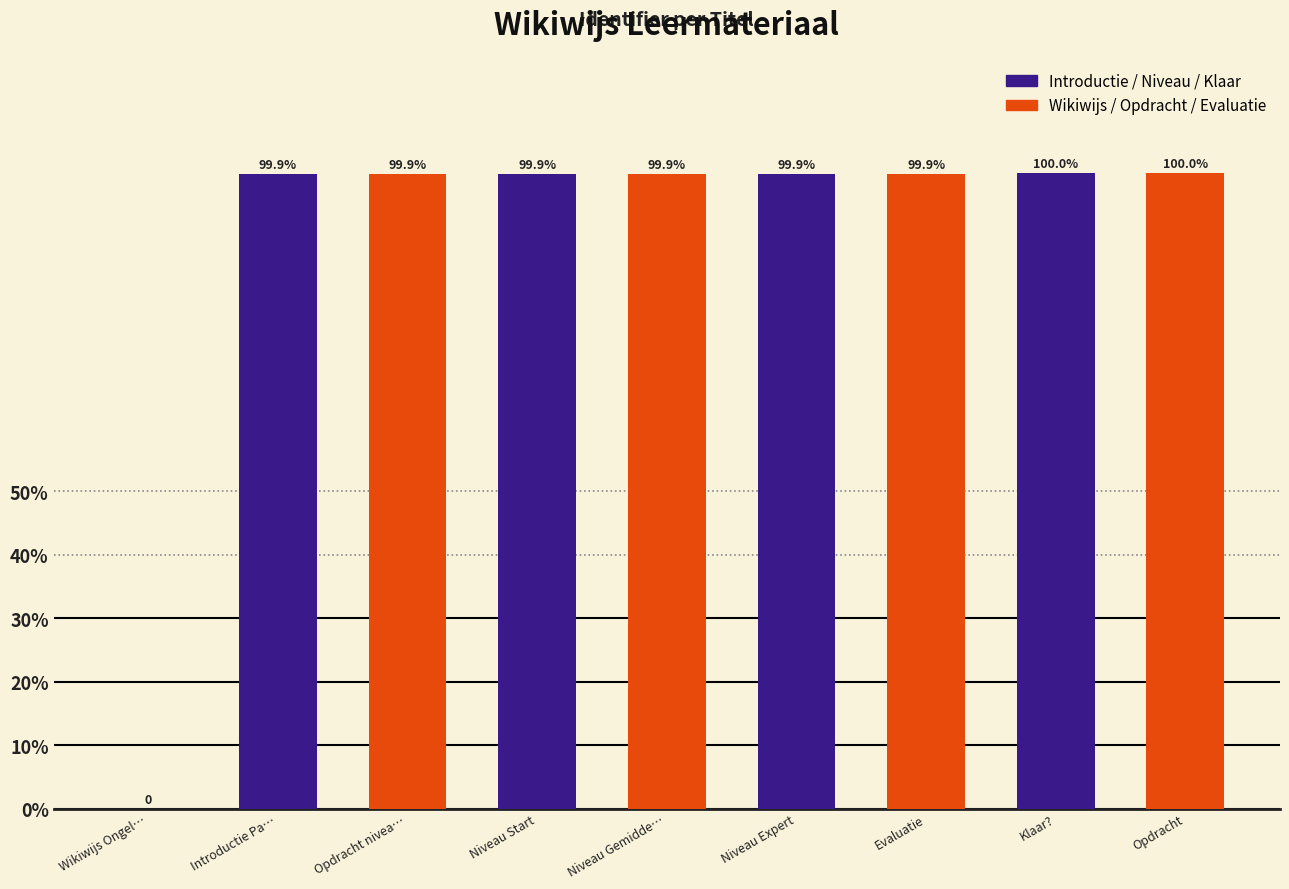

What is the greatest value displayed?

100.0